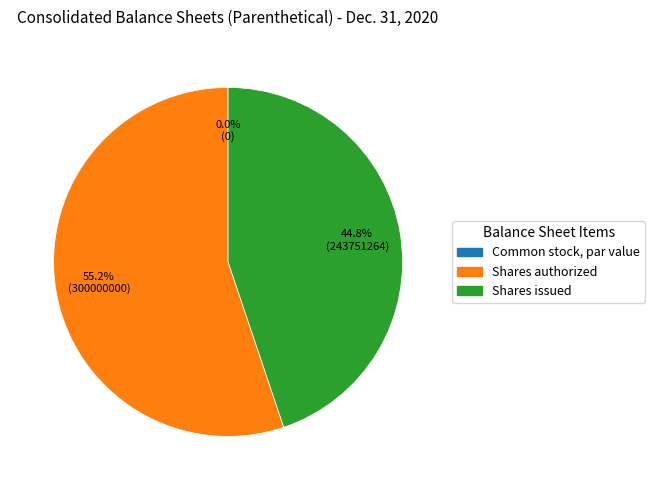

To the nearest percent, what portion does Common stock, shares authorized (in shares) represent?

55%